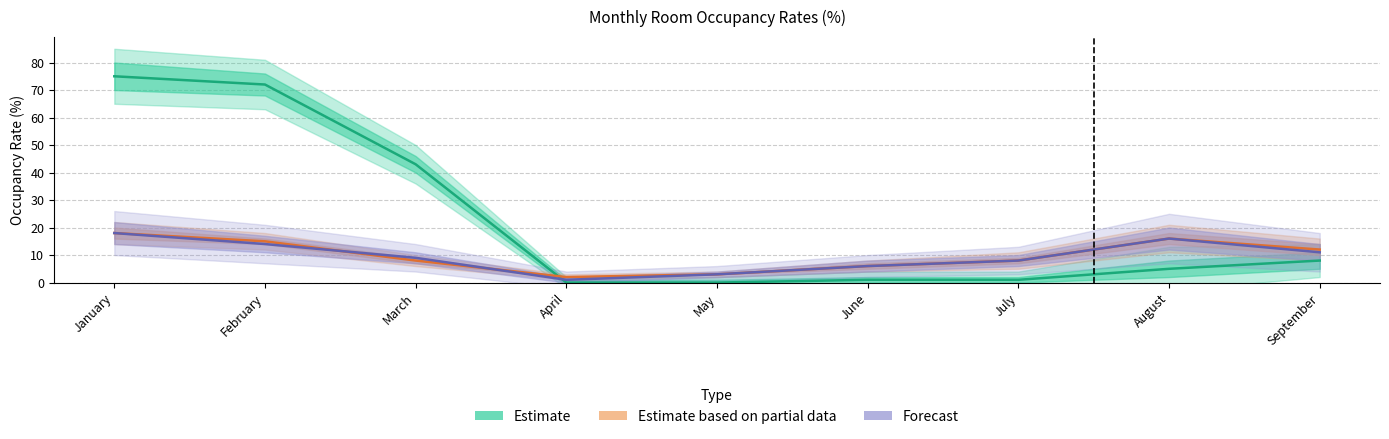

What is the sum of the Estimate (Large Hotels 2020) values at April and March?

43